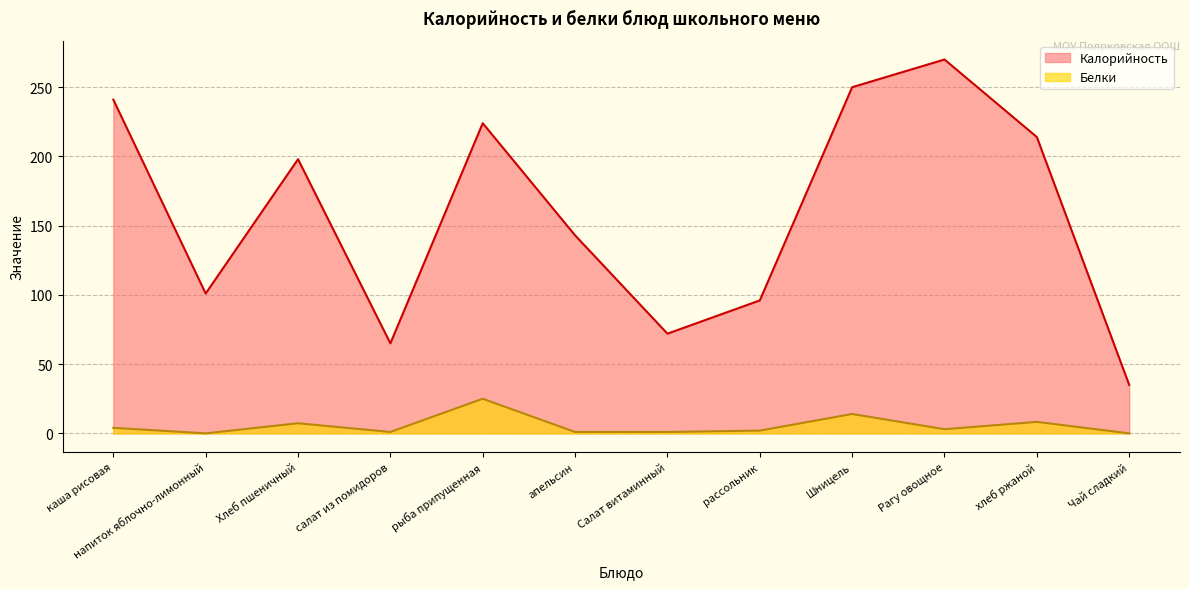

What is the total value across all series at Хлеб пшеничный?

205.3